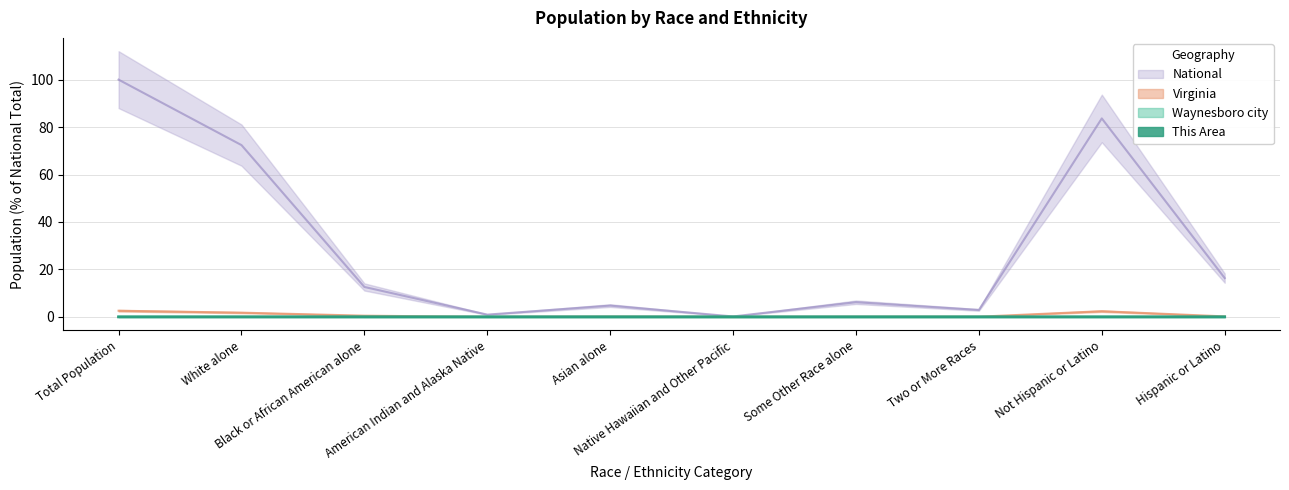

Is the value of Waynesboro city at Black or African American alone greater than the value of National at Asian alone?

No